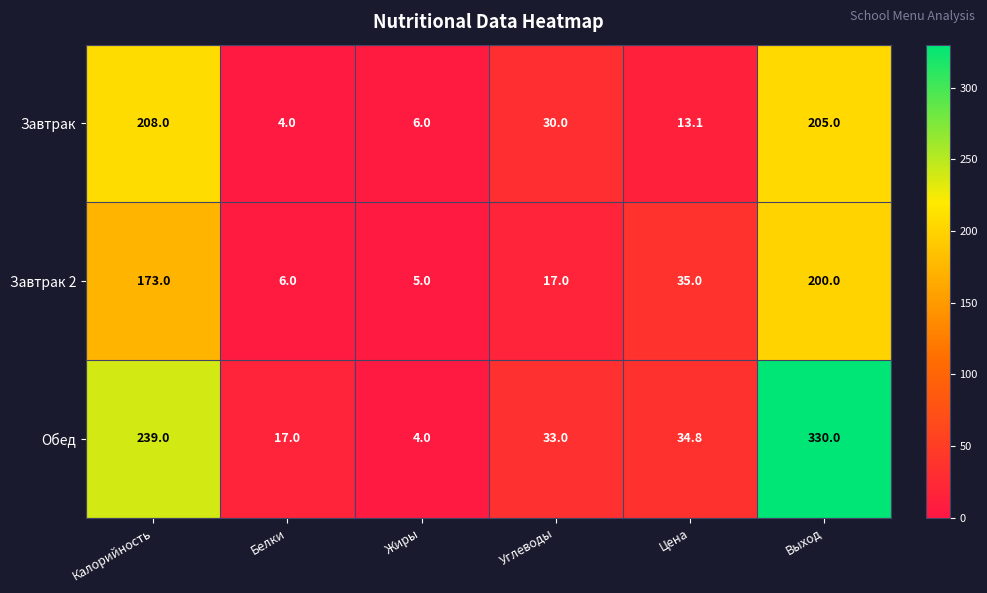

What is the difference between the maximum and minimum values in the Завтрак 2 series?

195.0